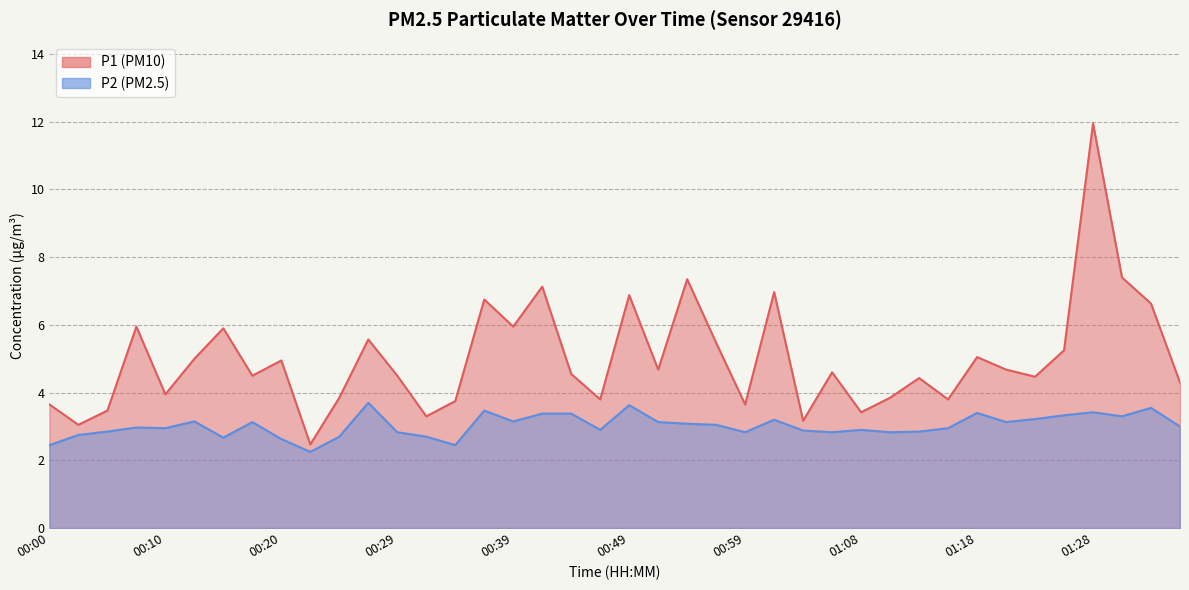

Count the number of data series in this chart.

2